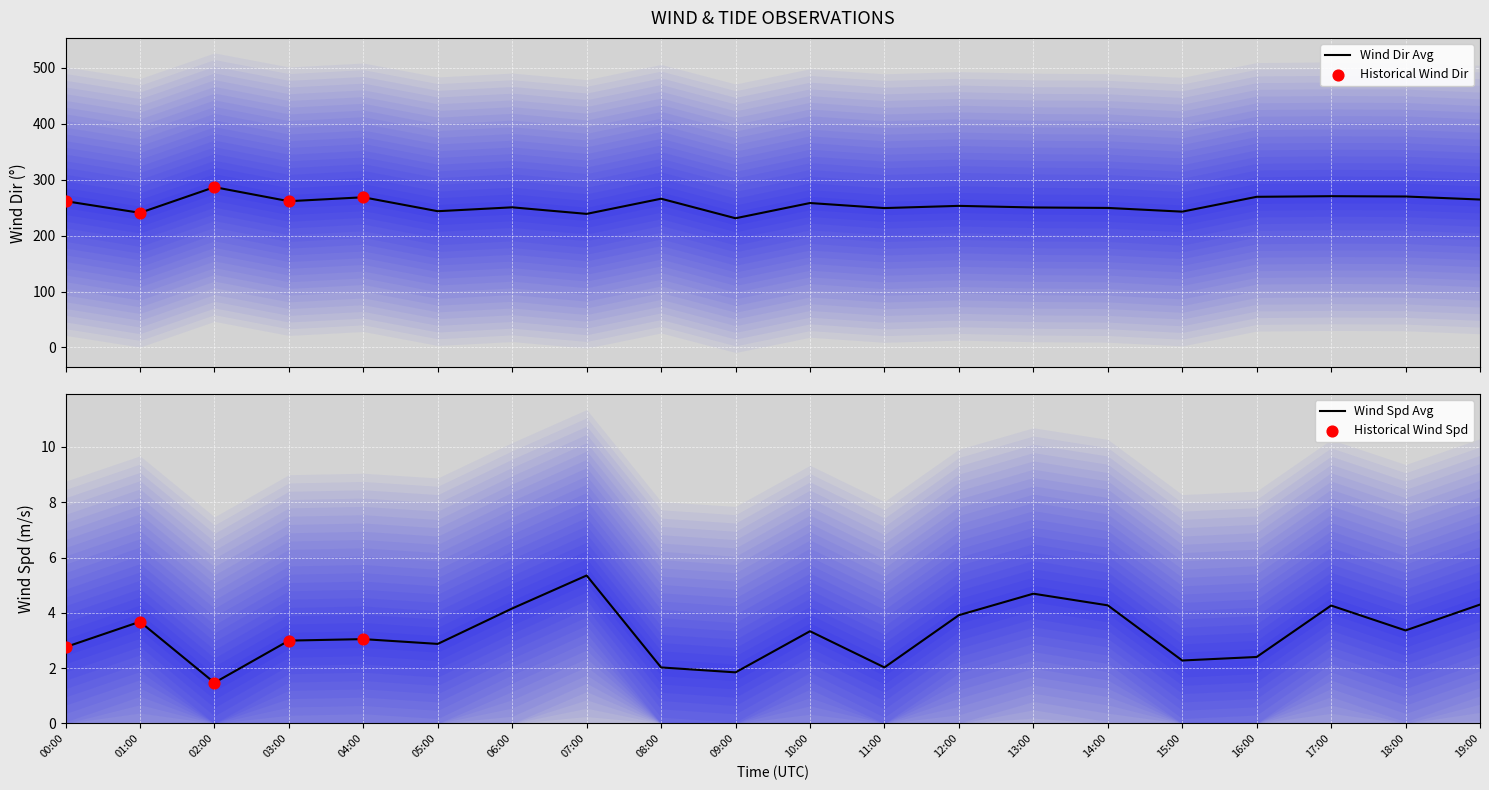

Is the value of wind_spd_avg at 17:00 greater than the value of wind_dir_avg at 01:00?

No